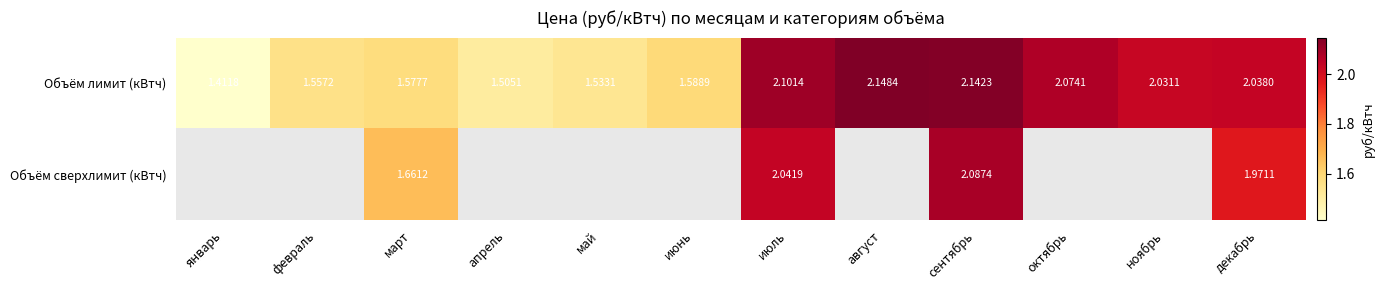

At which label is Объём лимит (кВтч) closest to 1?

январь